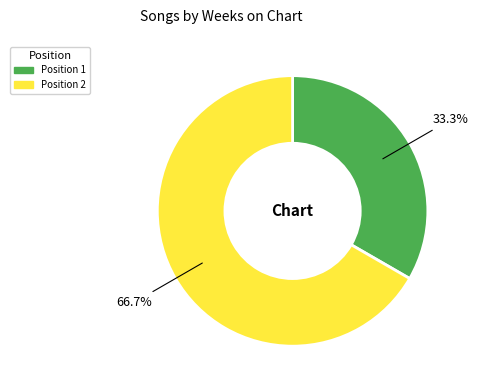

Does any single category account for the majority?

Yes